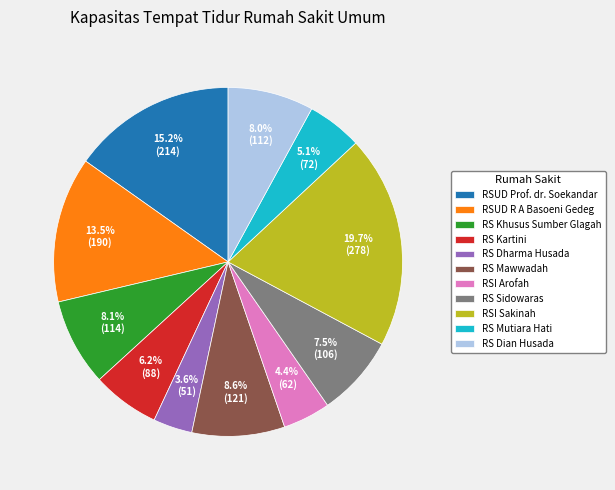

Combined, do RS Kartini and RSI Arofah account for over 50%?

No